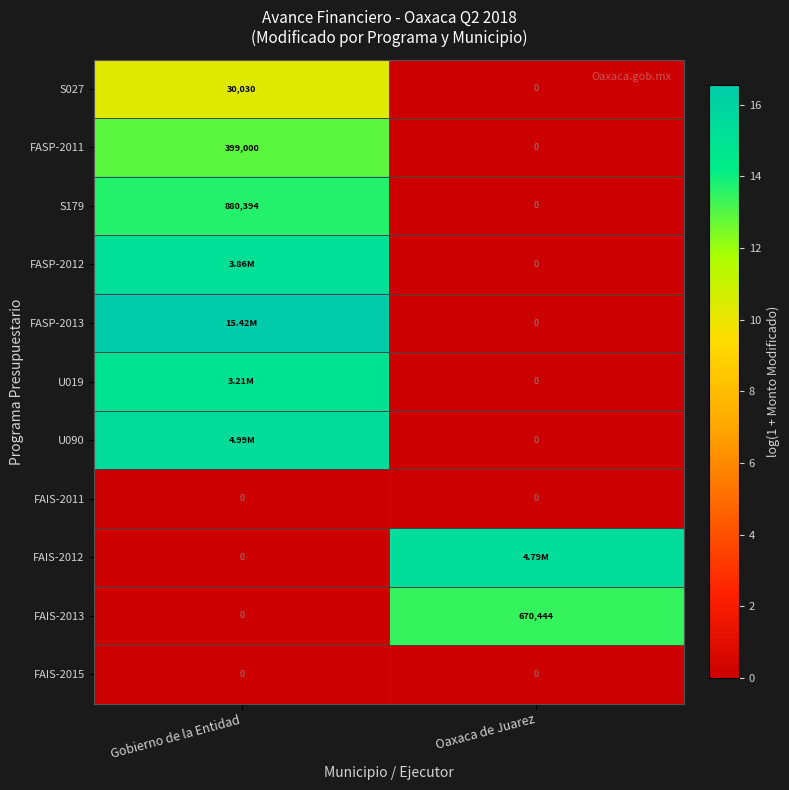

How many series are shown in this chart?

11